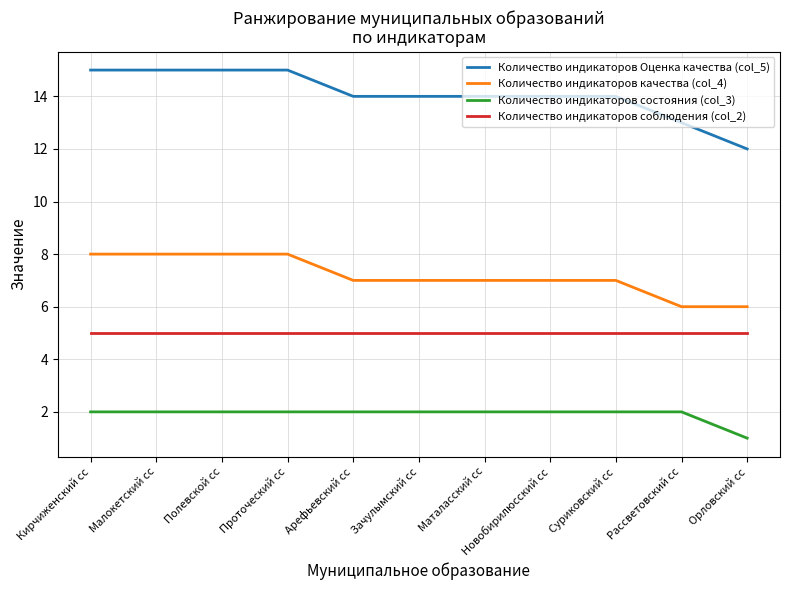

Reading right to left, extract all data points from this chart.

Количество индикаторов Оценка качества (col_5): Орловский сс=12	Рассветовский сс=13	Суриковский сс=14	Новобирилюсский сс=14	Маталасский сс=14	Зачулымский сс=14	Арефьевский сс=14	Проточеский сс=15	Полевской сс=15	Малокетский сс=15	Кирчиженский сс=15
Количество индикаторов качества (col_4): Орловский сс=6	Рассветовский сс=6	Суриковский сс=7	Новобирилюсский сс=7	Маталасский сс=7	Зачулымский сс=7	Арефьевский сс=7	Проточеский сс=8	Полевской сс=8	Малокетский сс=8	Кирчиженский сс=8
Количество индикаторов состояния (col_3): Орловский сс=1	Рассветовский сс=2	Суриковский сс=2	Новобирилюсский сс=2	Маталасский сс=2	Зачулымский сс=2	Арефьевский сс=2	Проточеский сс=2	Полевской сс=2	Малокетский сс=2	Кирчиженский сс=2
Количество индикаторов соблюдения (col_2): Орловский сс=5	Рассветовский сс=5	Суриковский сс=5	Новобирилюсский сс=5	Маталасский сс=5	Зачулымский сс=5	Арефьевский сс=5	Проточеский сс=5	Полевской сс=5	Малокетский сс=5	Кирчиженский сс=5